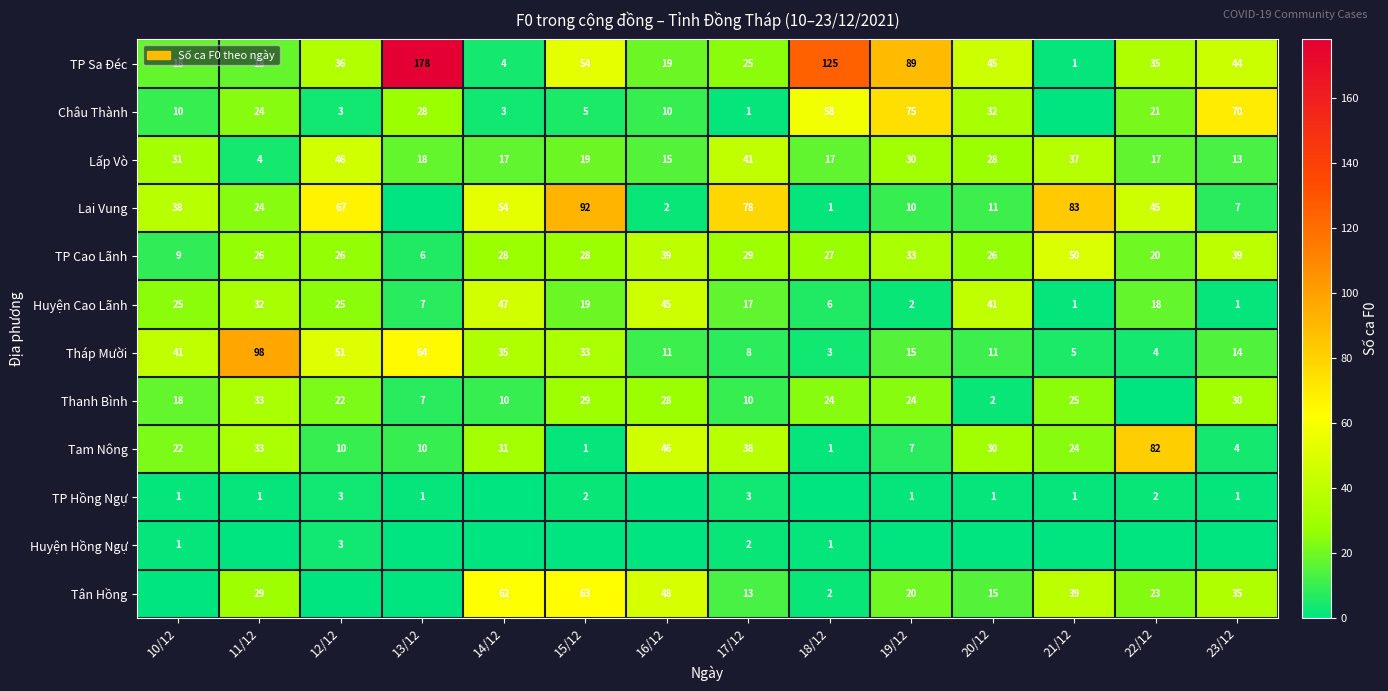

Is the value of Thanh Bình at 19/12 greater than the value of Châu Thành at 18/12?

No